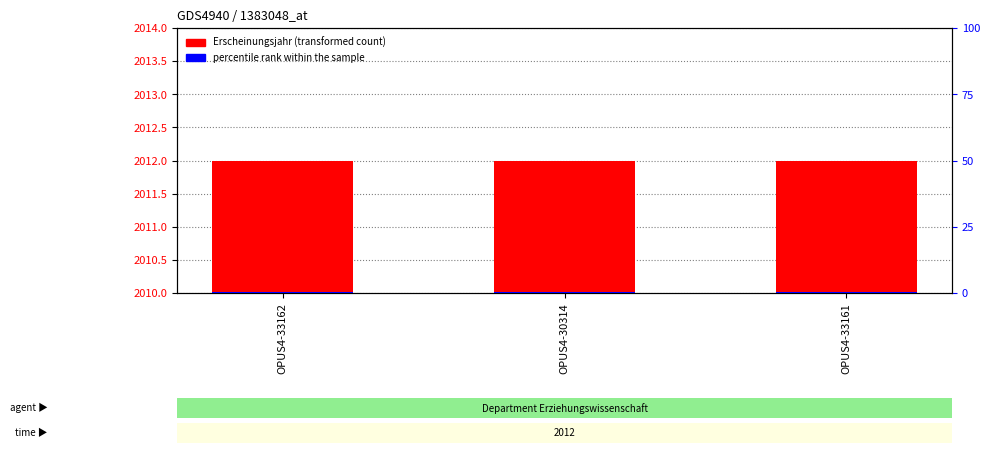

The percentile rank within the sample series shows 0.5 at OPUS4-33161. True or false?

True